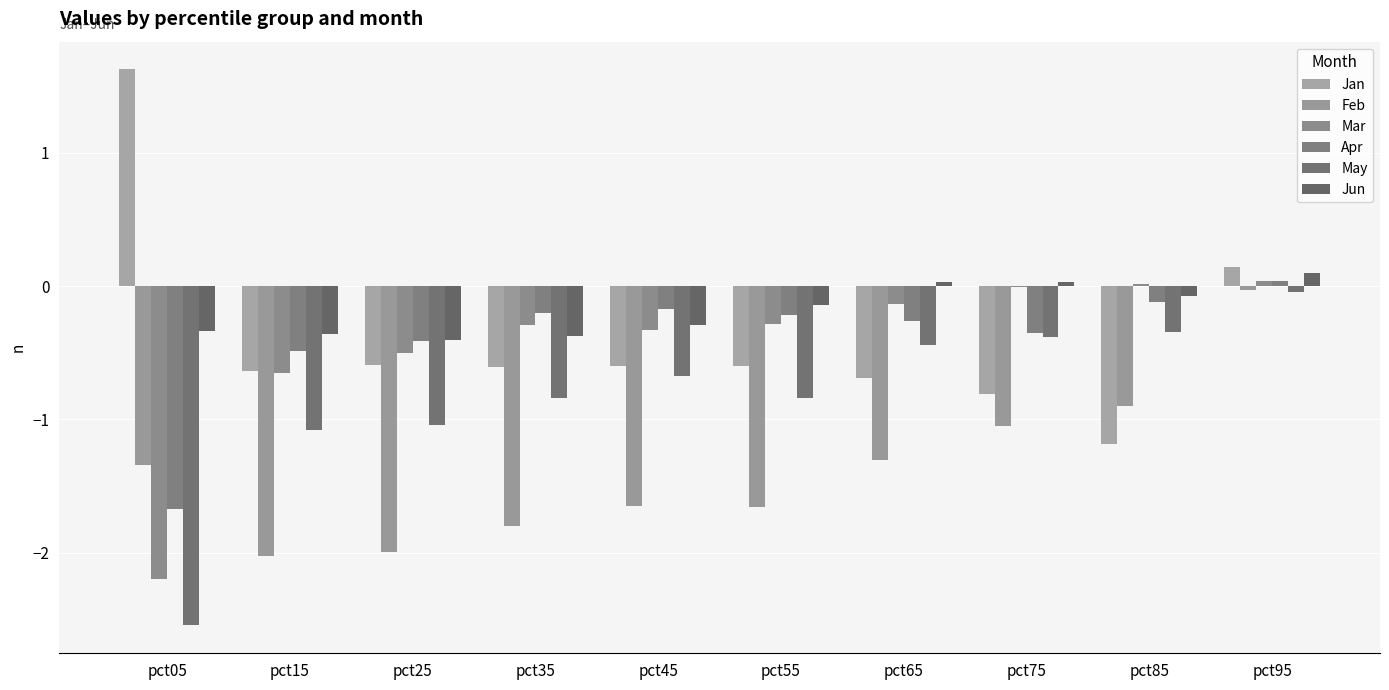

Count the number of categories in the chart.

10